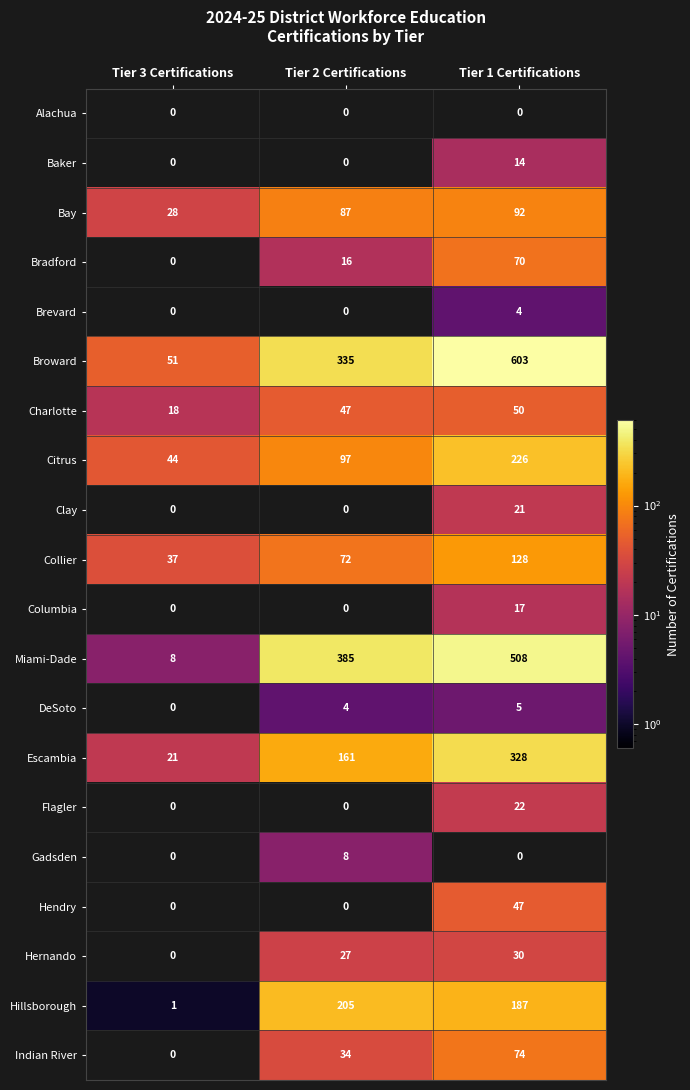

Rank the series by their maximum value, from highest to lowest.

Broward, Miami-Dade, Escambia, Citrus, Hillsborough, Collier, Bay, Indian River, Bradford, Charlotte, Hendry, Hernando, Flagler, Clay, Columbia, Baker, Gadsden, DeSoto, Brevard, Alachua